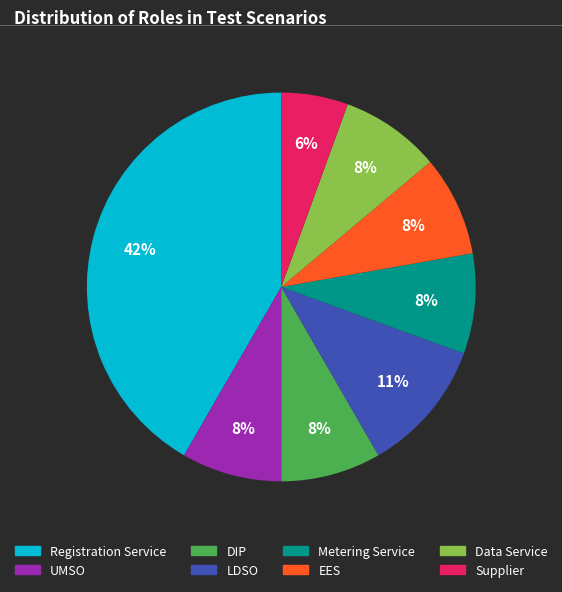

Is the sum of Metering Service and LDSO greater than half?

No